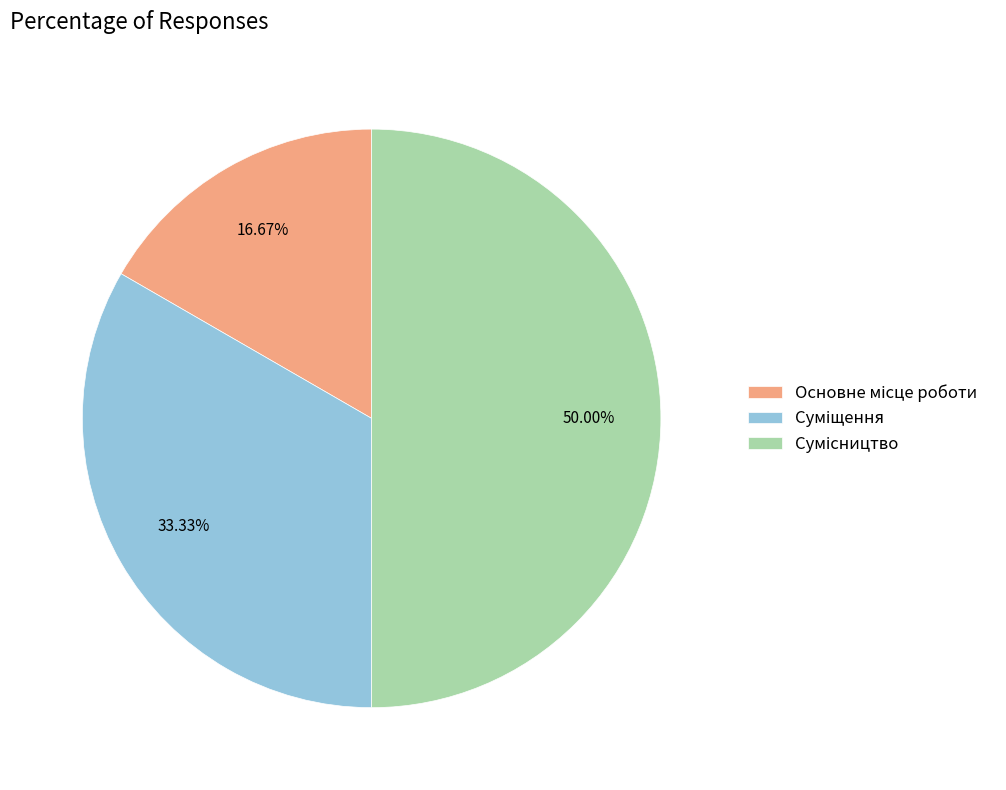

Count the number of slices in the pie.

3